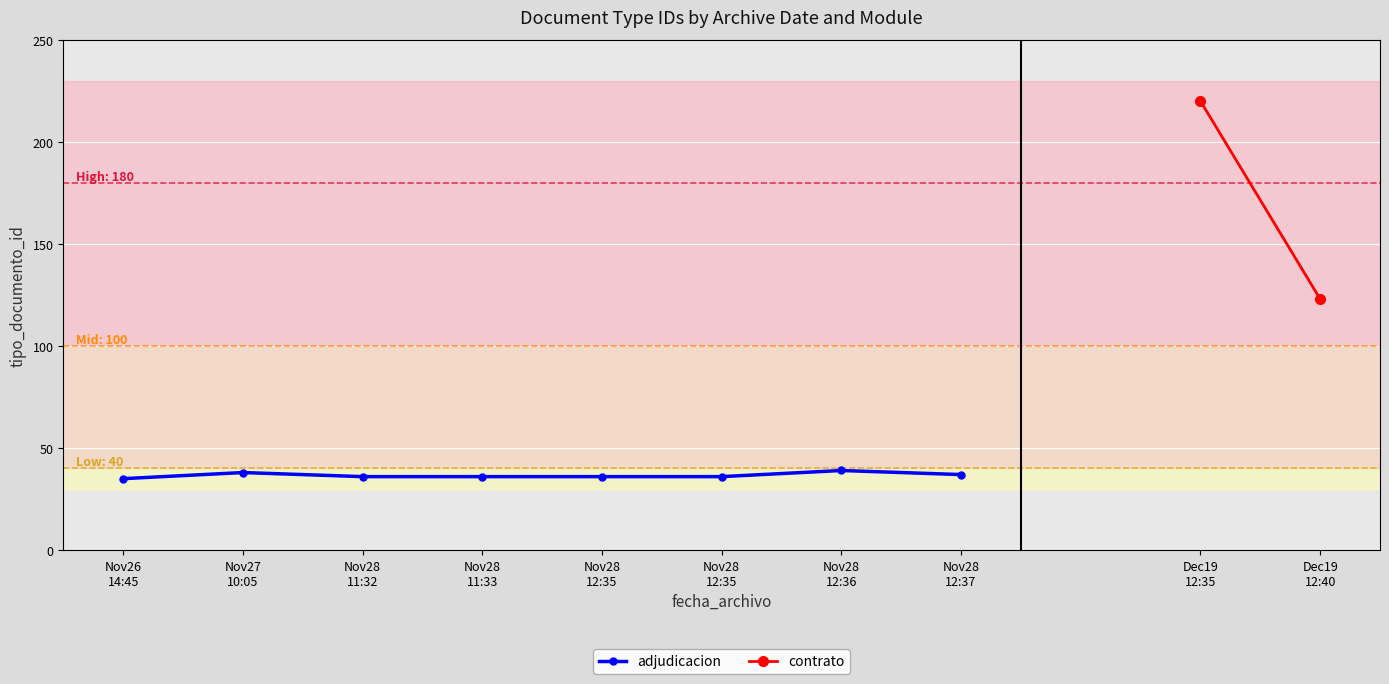

Between Nov28
12:35 and Nov28
12:36, which is larger?

Nov28
12:36